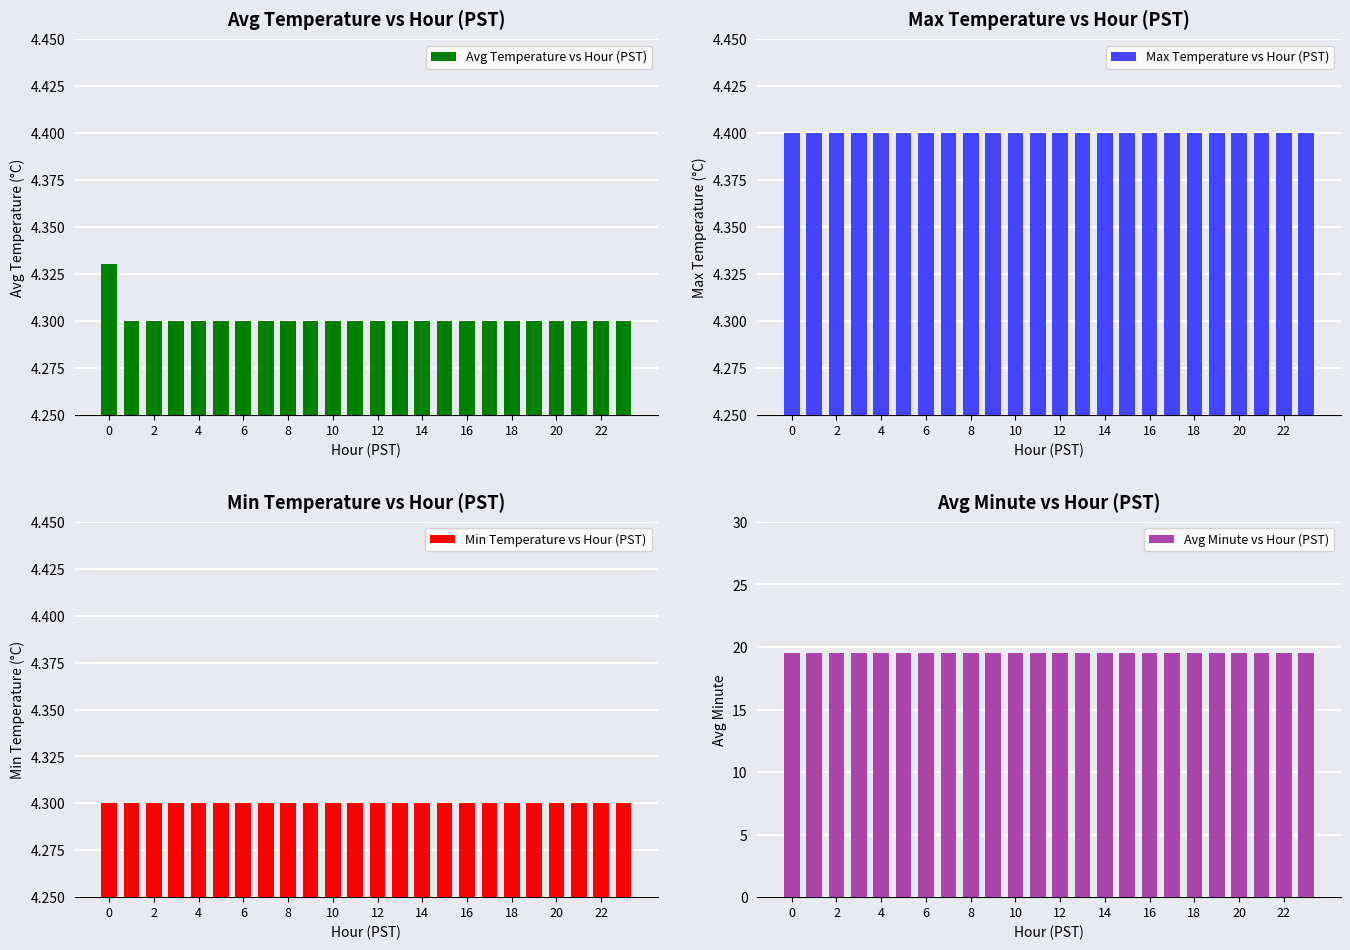

Which series has the largest total across all categories?

Avg Minute vs Hour (PST)